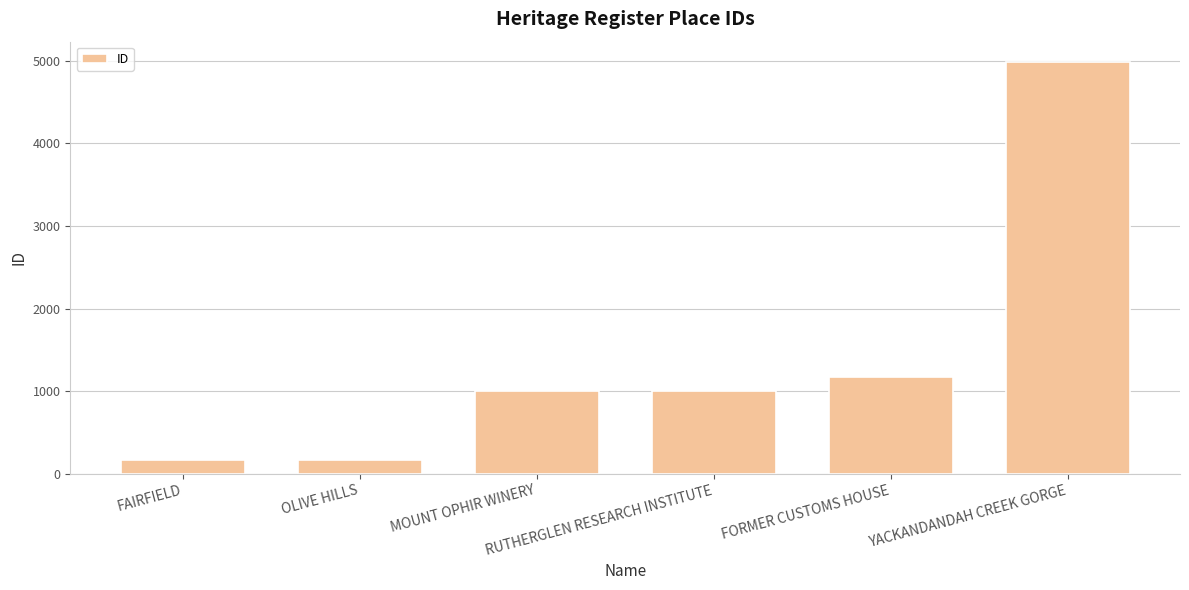

How many distinct data groups are displayed?

1